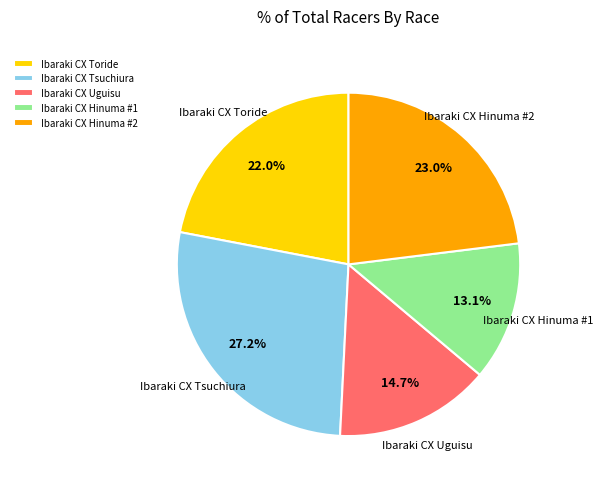

True or false: Ibaraki CX Hinuma #1 accounts for 13% of the total.

True